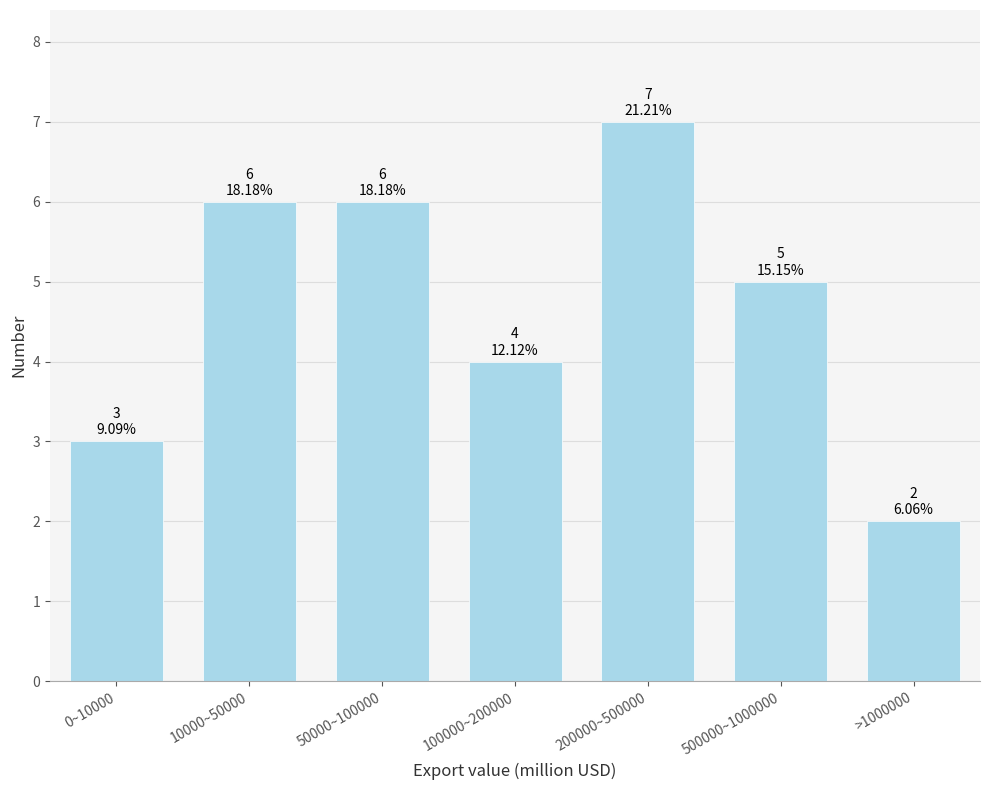

Reading left to right, transcribe all the data shown in this chart.

0~10000=3	10000~50000=6	50000~100000=6	100000~200000=4	200000~500000=7	500000~1000000=5	>1000000=2